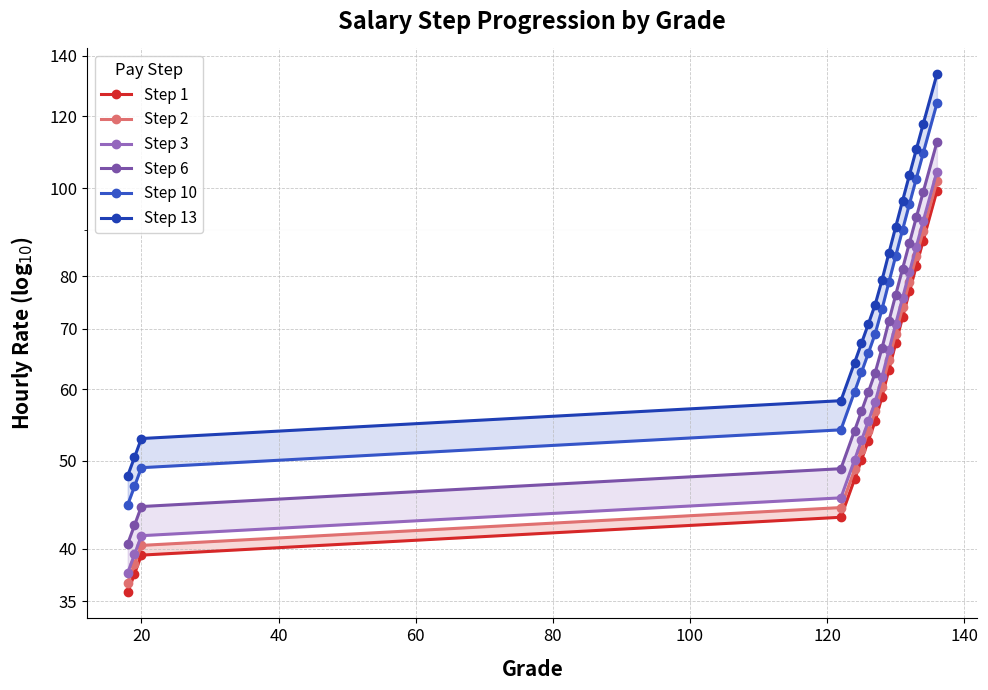

List the series in order of their peak value, highest first.

Step 13, Step 10, Step 6, Step 3, Step 2, Step 1